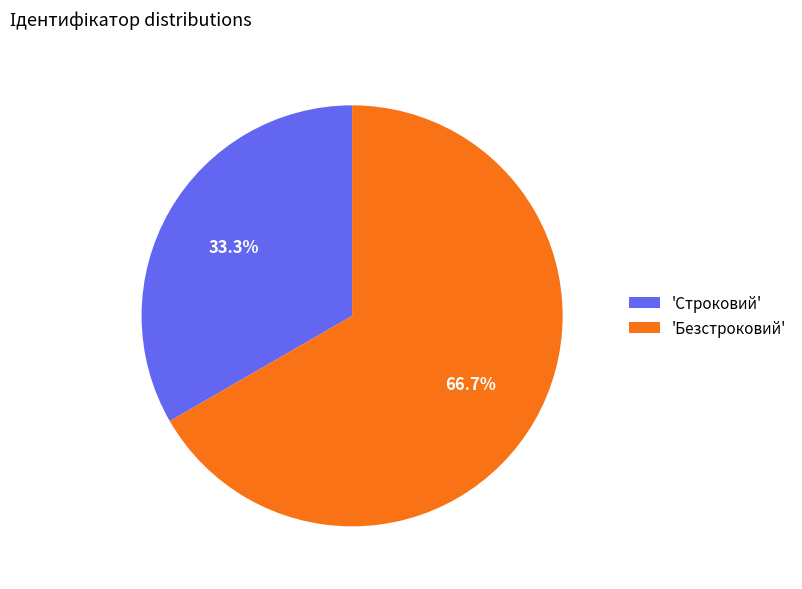

How much of the chart is everything except 'Безстроковий'?

33.3%